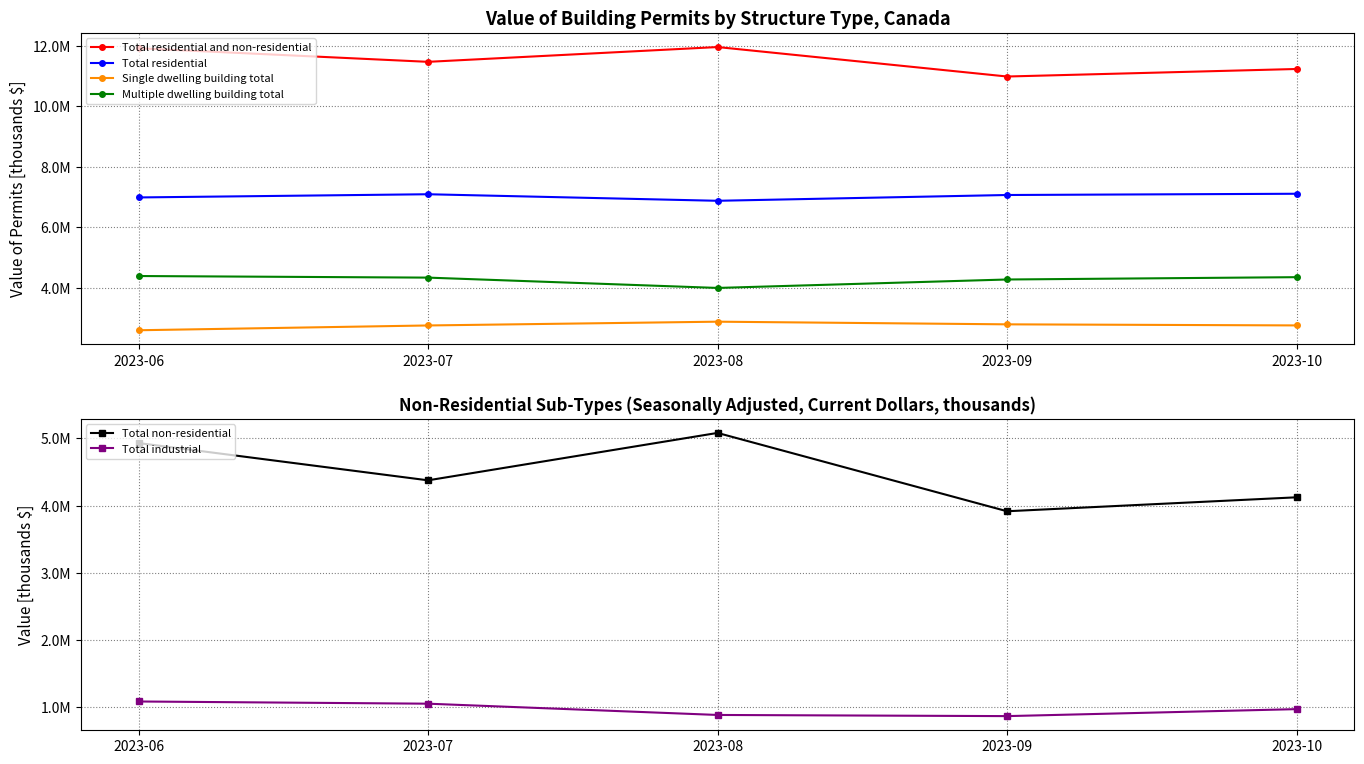

The value of Multiple dwelling building total at 2023-09 is 4276100. True or false?

True